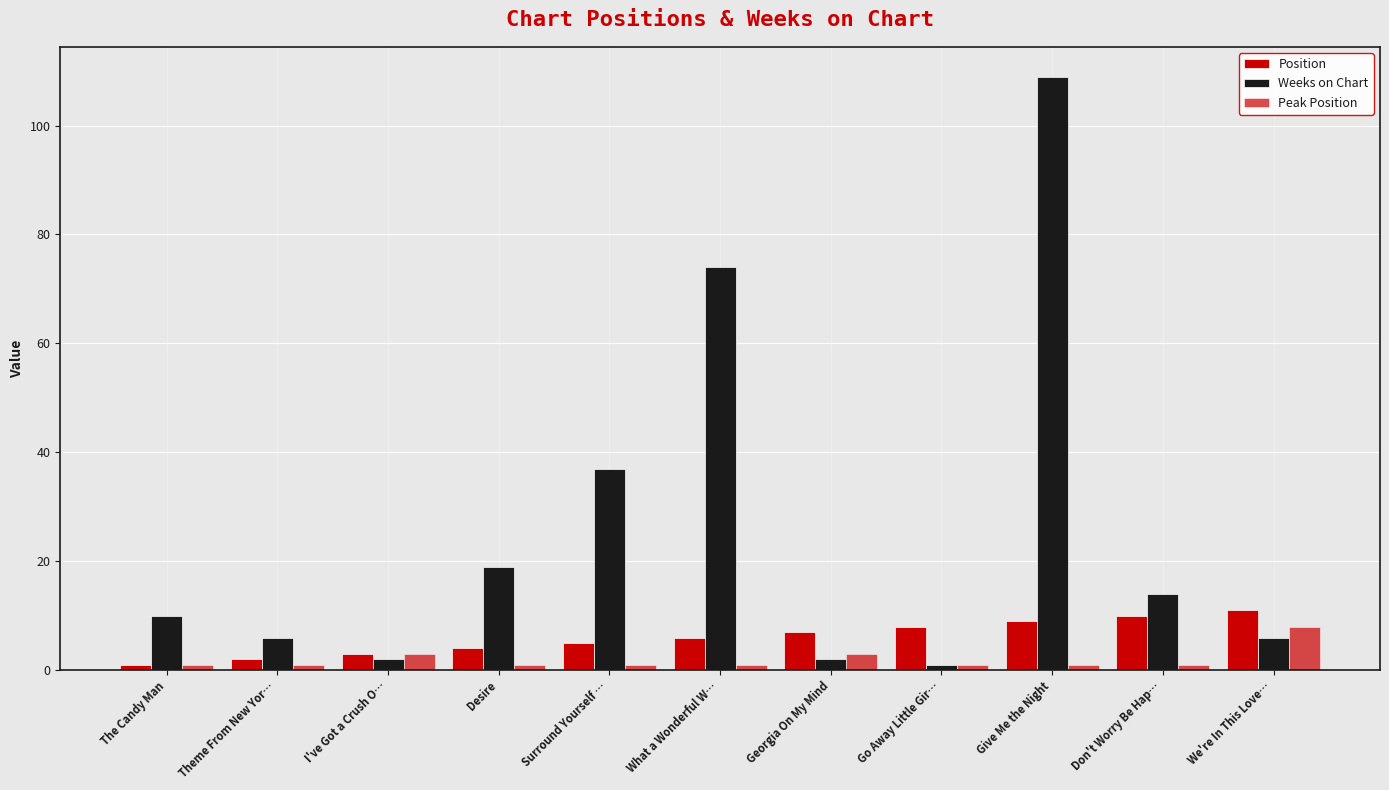

What is the maximum value for Peak Position?

8